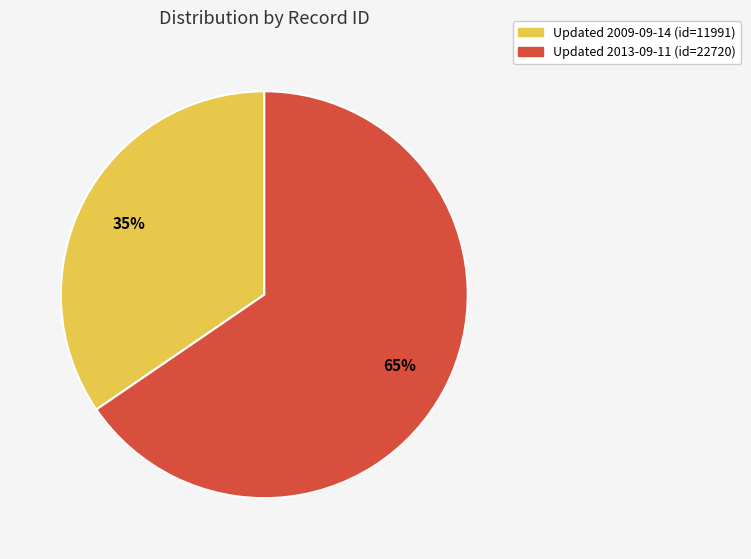

To the nearest percent, what is the average slice percentage?

50%